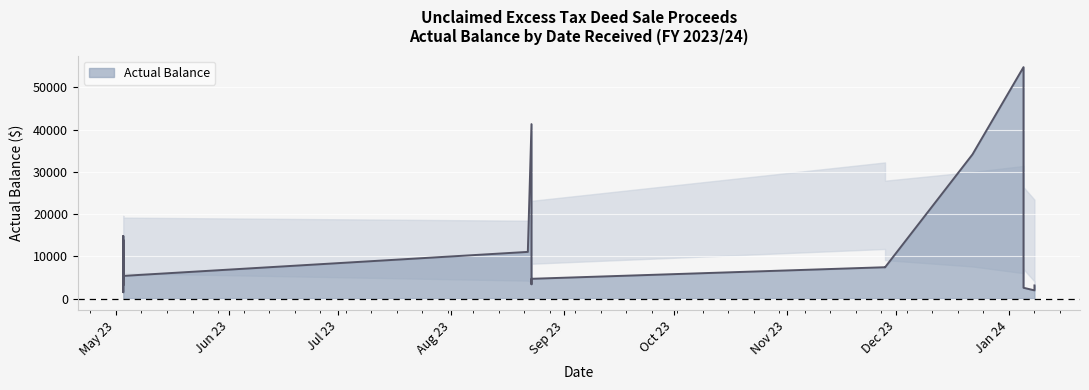

At which label does the data first exceed 7404?

2023-05-03